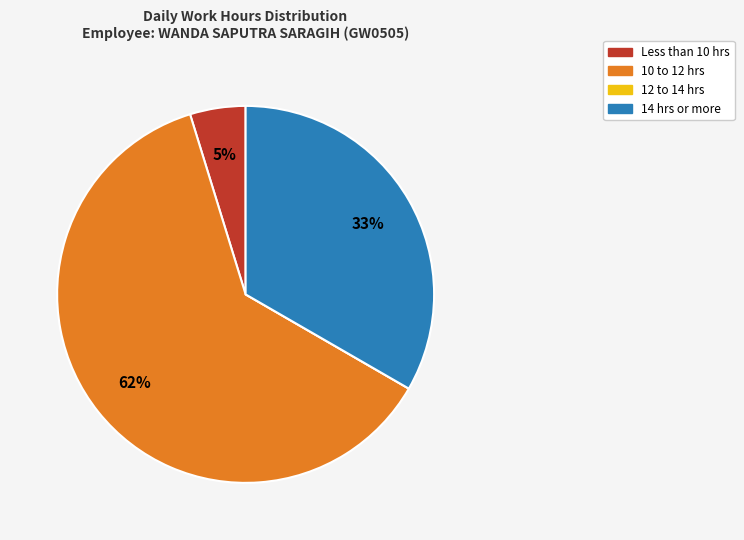

Does any single category account for the majority?

Yes